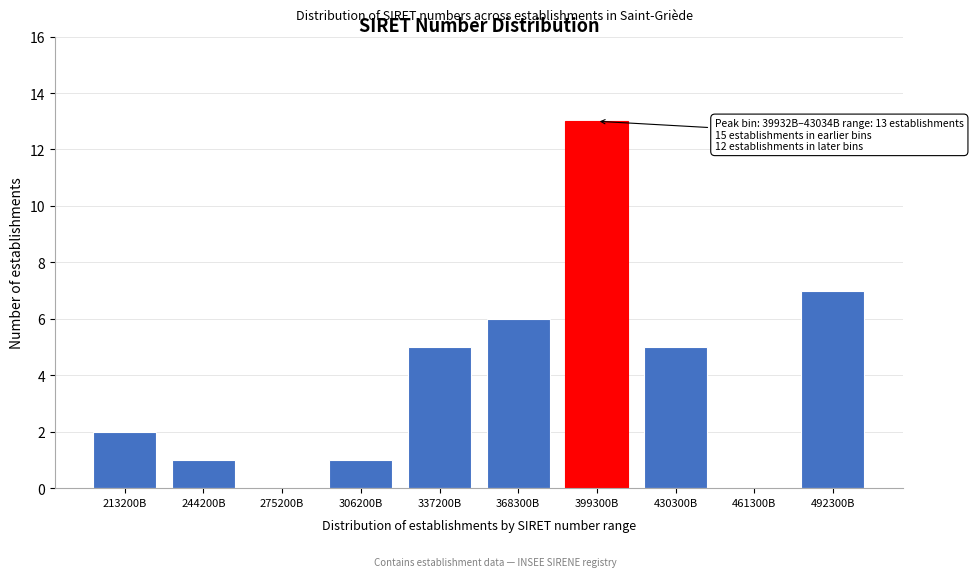

Reading right to left, transcribe all the data shown in this chart.

492300B=7	461300B=0	430300B=5	399300B=13	368300B=6	337200B=5	306200B=1	275200B=0	244200B=1	213200B=2